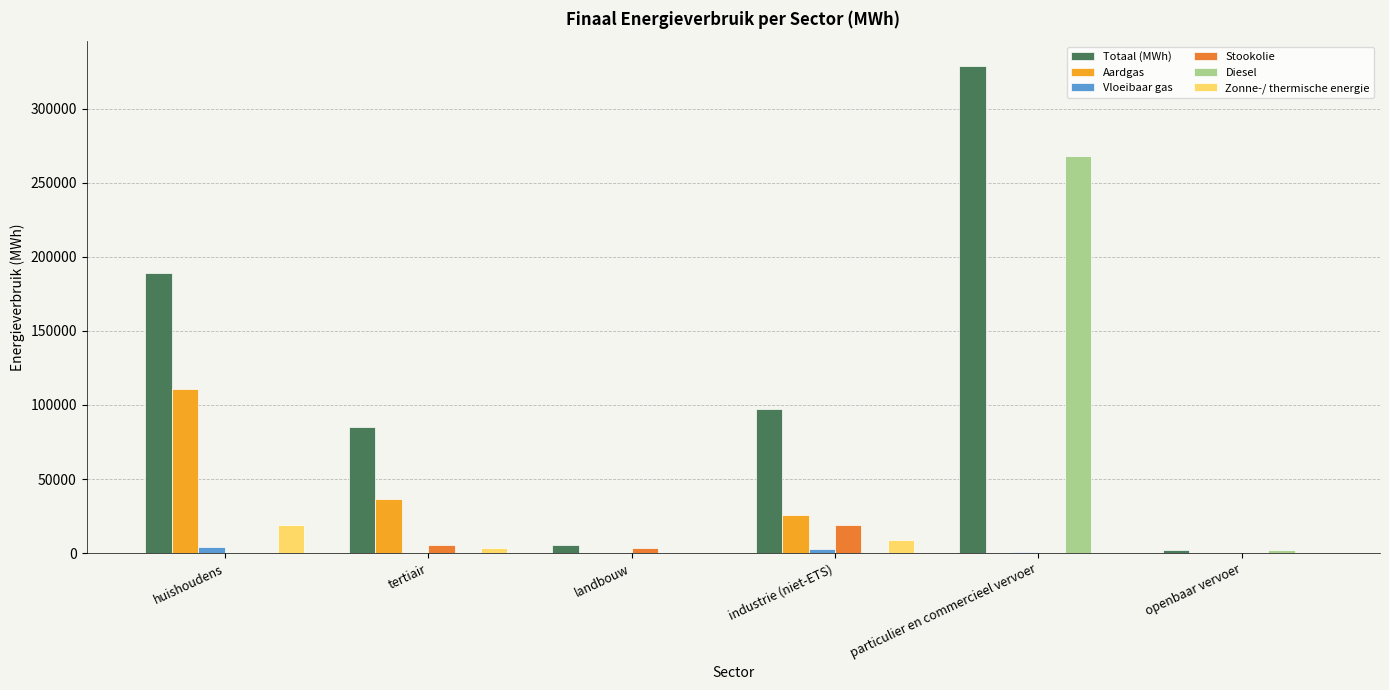

What is the greatest value displayed?

329095.4